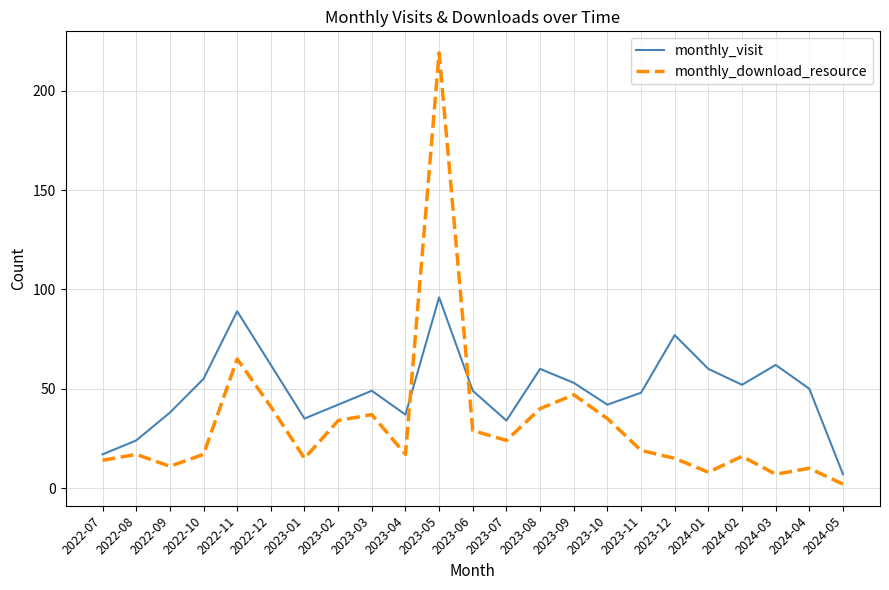

How many interior local valleys does the monthly_visit series have?

5